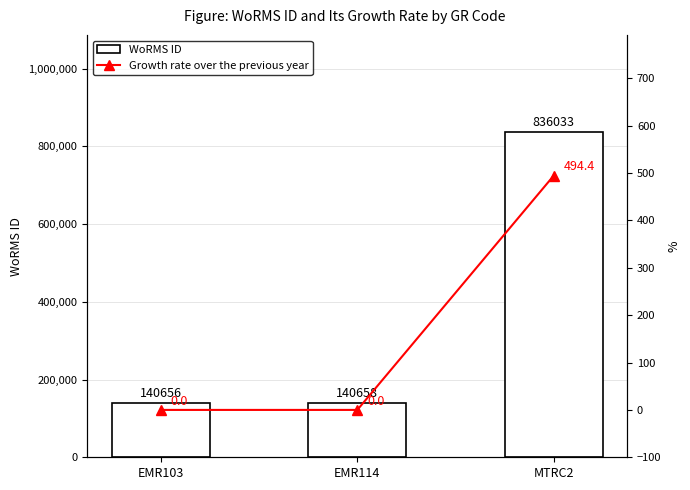

Is it true that Growth rate over the previous year equals 0.0 at EMR103?

True